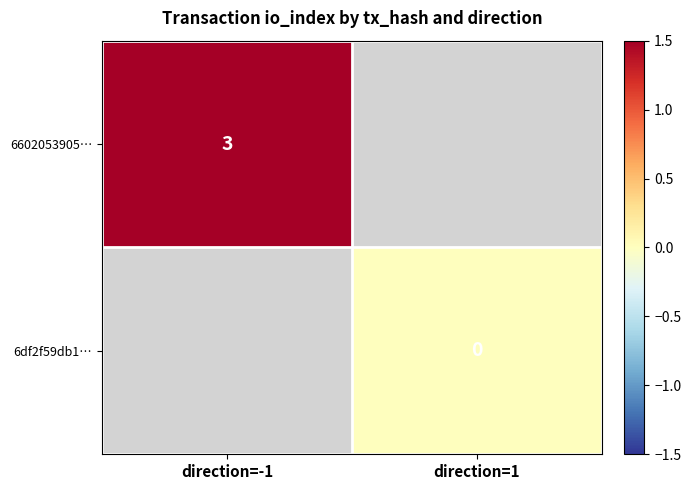

What is the greatest value displayed?

3.0